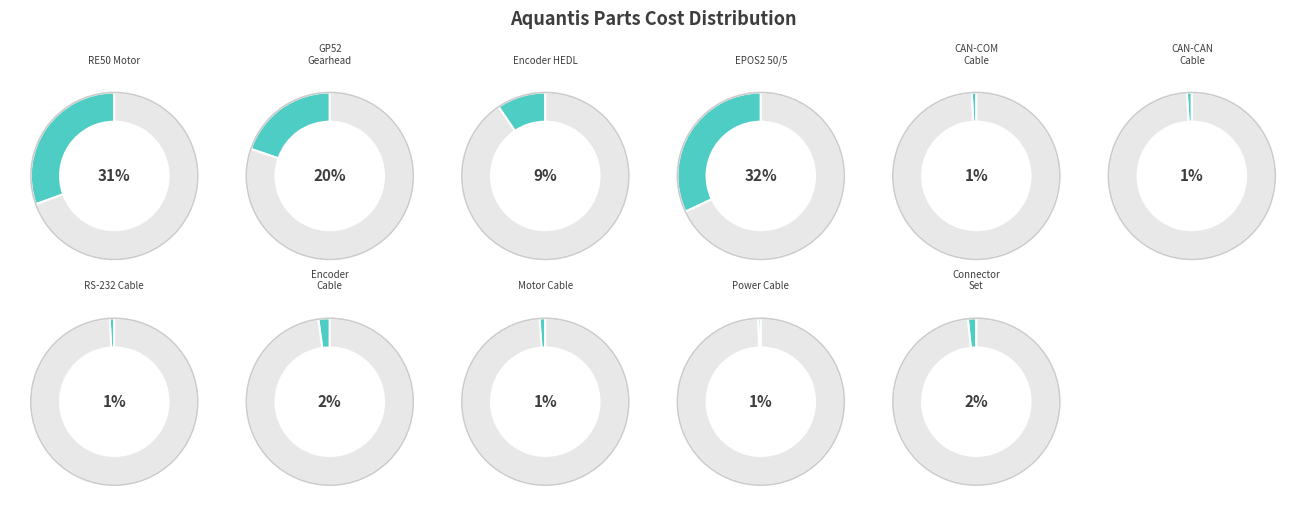

Which category has the smallest portion of the pie?

EPOS Power Cable